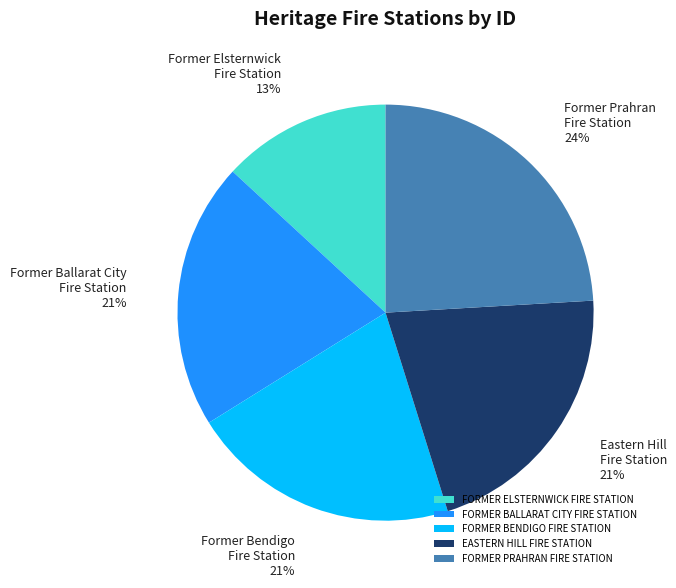

Which slice is the smallest?

FORMER ELSTERNWICK FIRE STATION